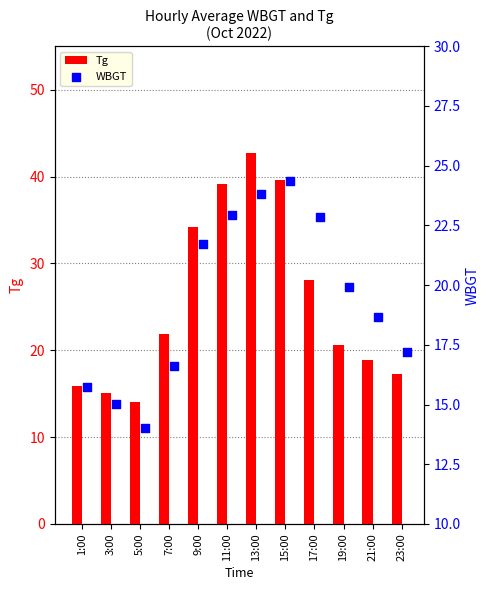

Which series has the largest total across all categories?

Tg